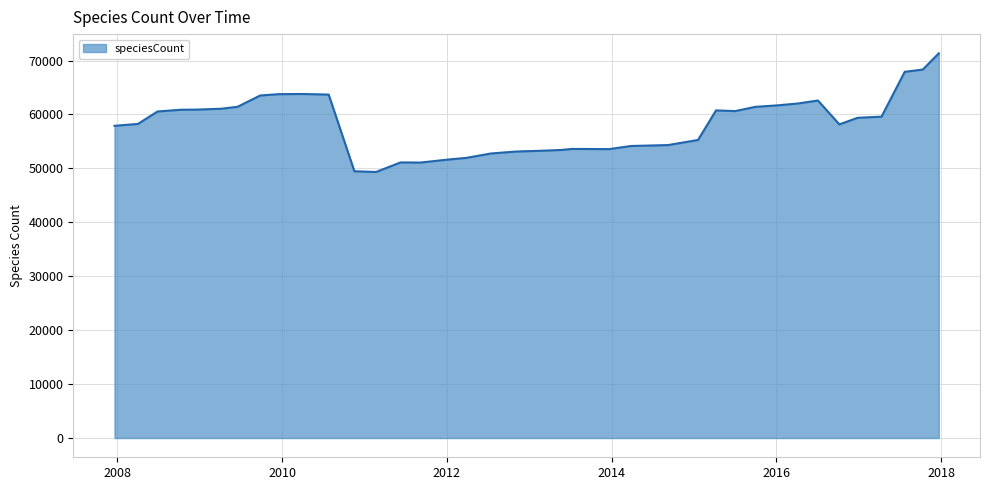

How many lines are shown in the chart?

1